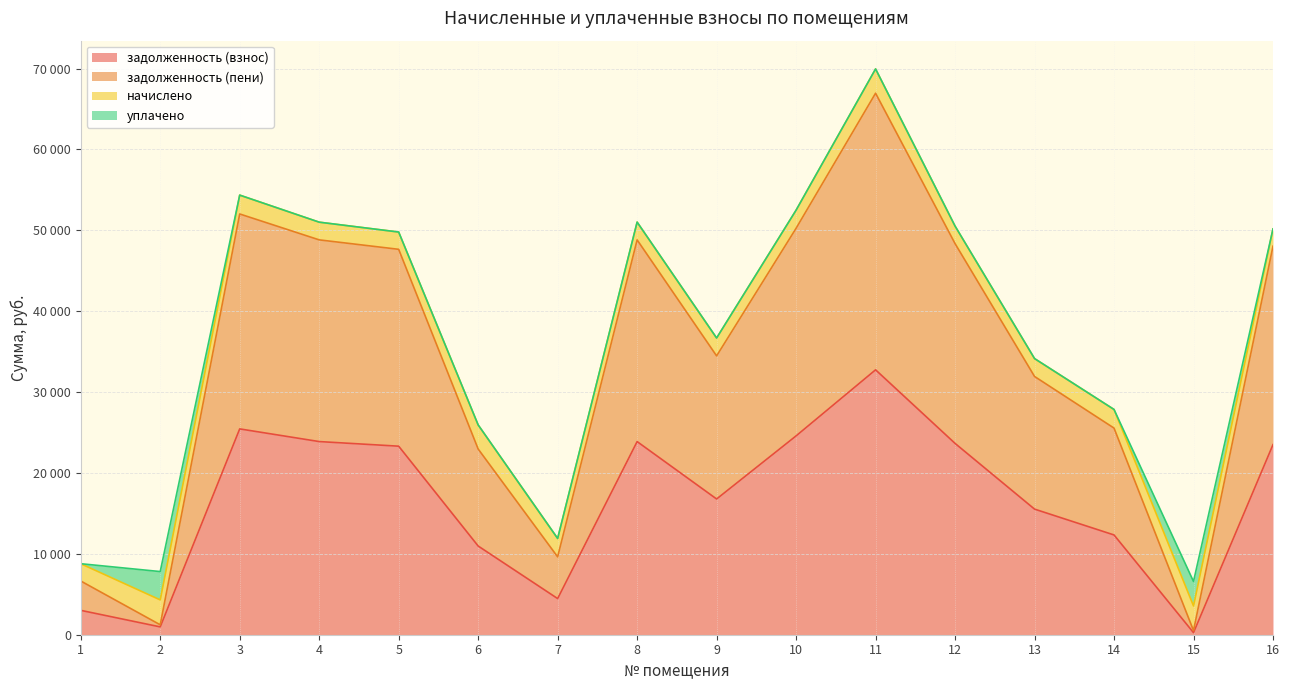

List the labels in order of задолженность (пени) value, smallest first.

15, 2, 1, 7, 6, 14, 13, 9, 5, 16, 12, 8, 4, 10, 3, 11